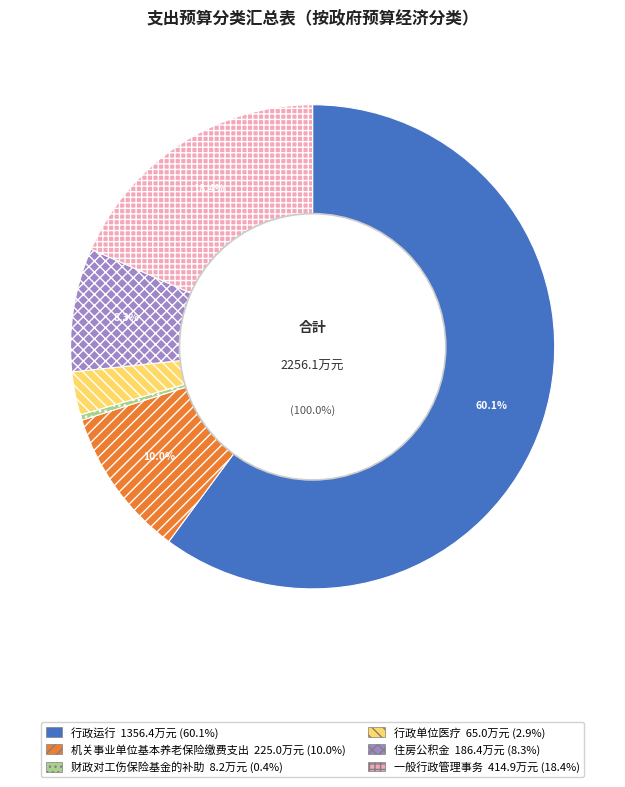

The 行政单位医疗 slice represents 3% of the pie. True or false?

True